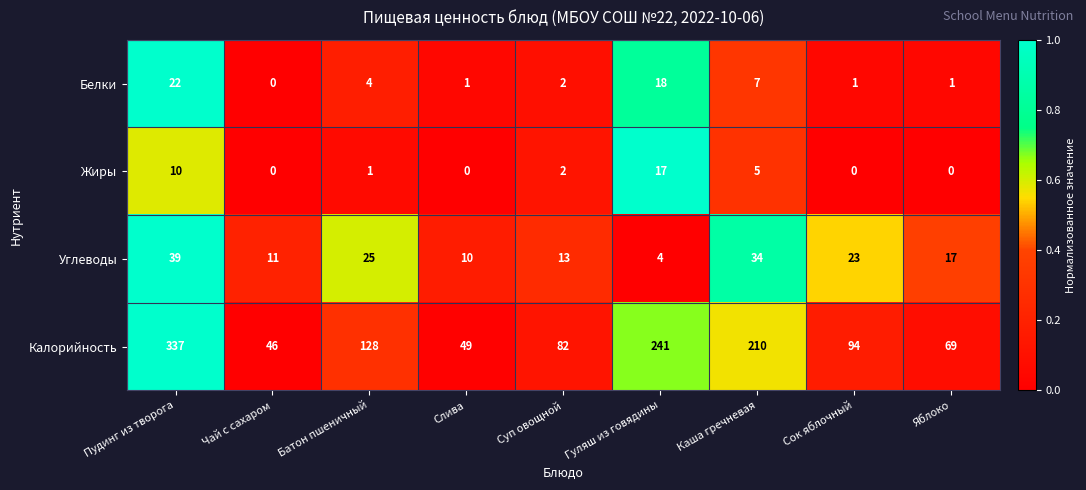

At how many categories does at least one series exceed 134?

3